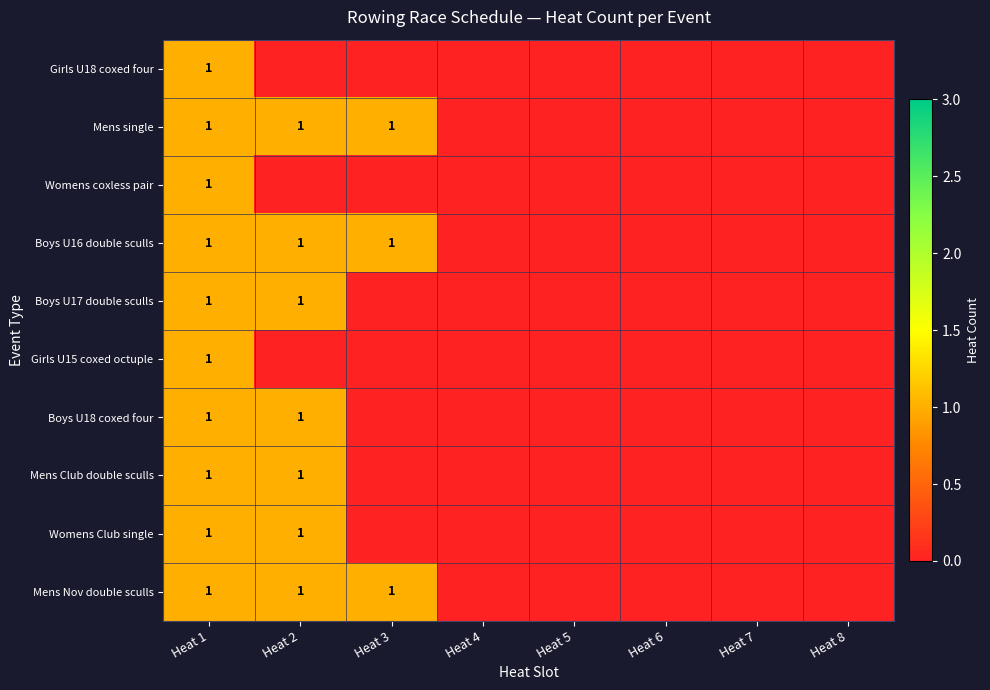

Is it true that Boys U18 coxed four equals 1 at Heat 2?

True